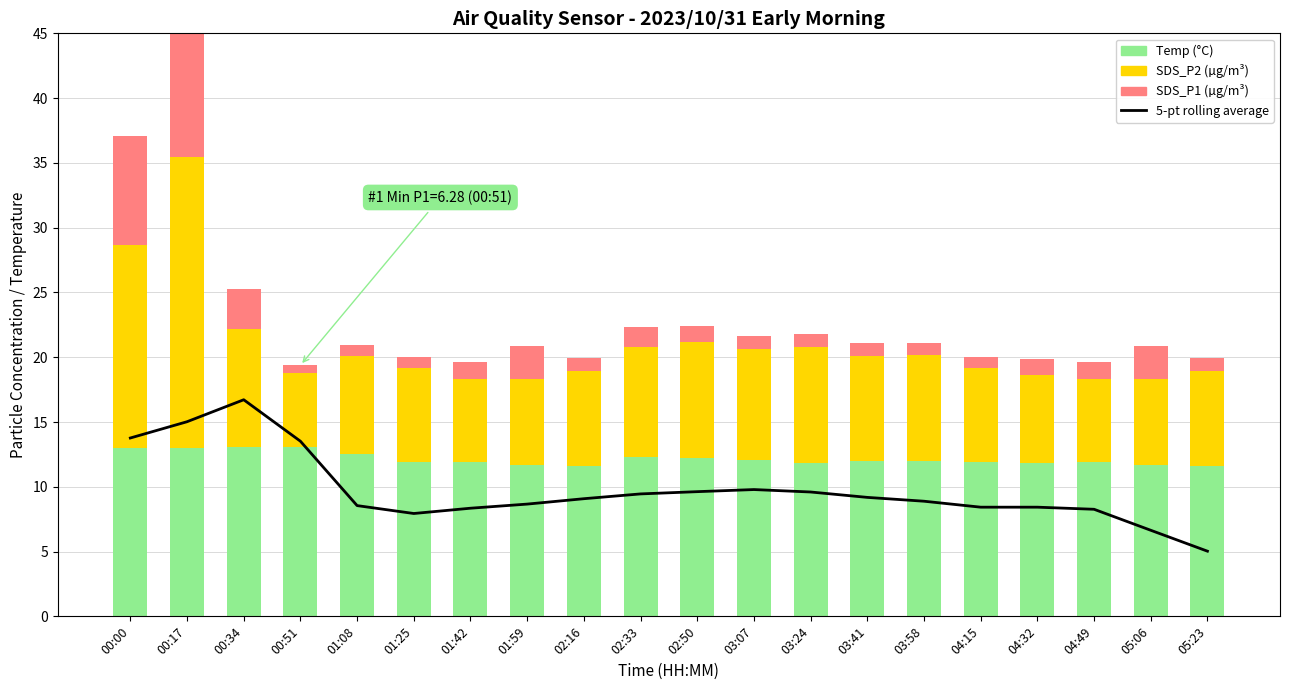

What are all the series names shown in the legend?

5-pt rolling average, Temp, SDS_P2, SDS_P1